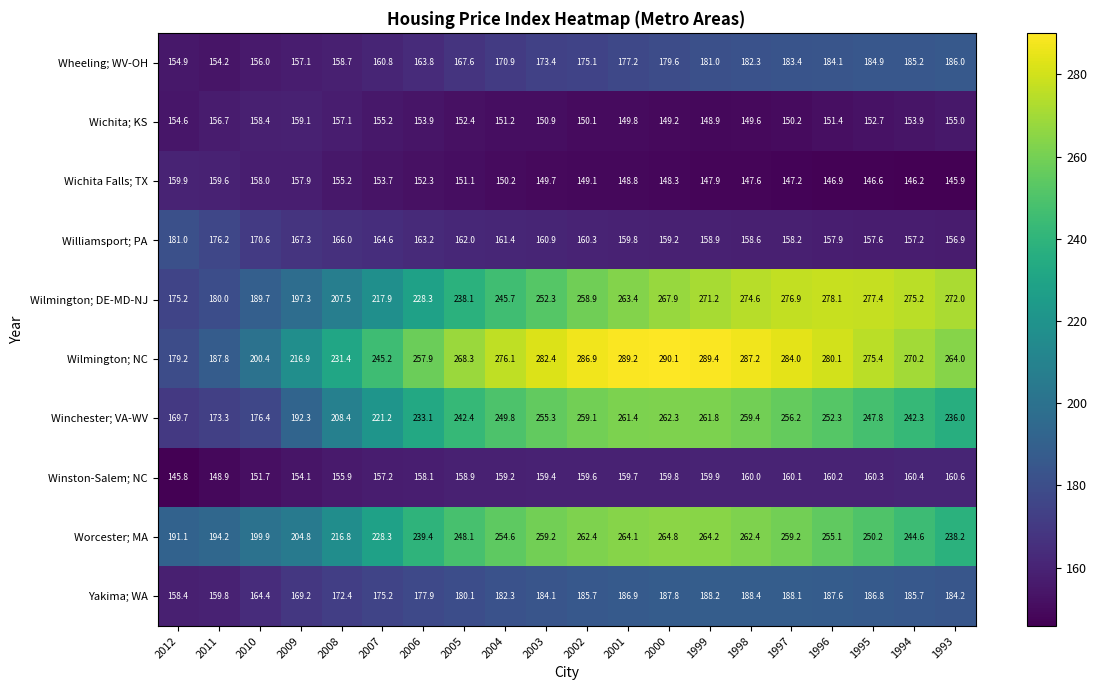

Which category has the lowest value in the Wichita Falls; TX series?

1993